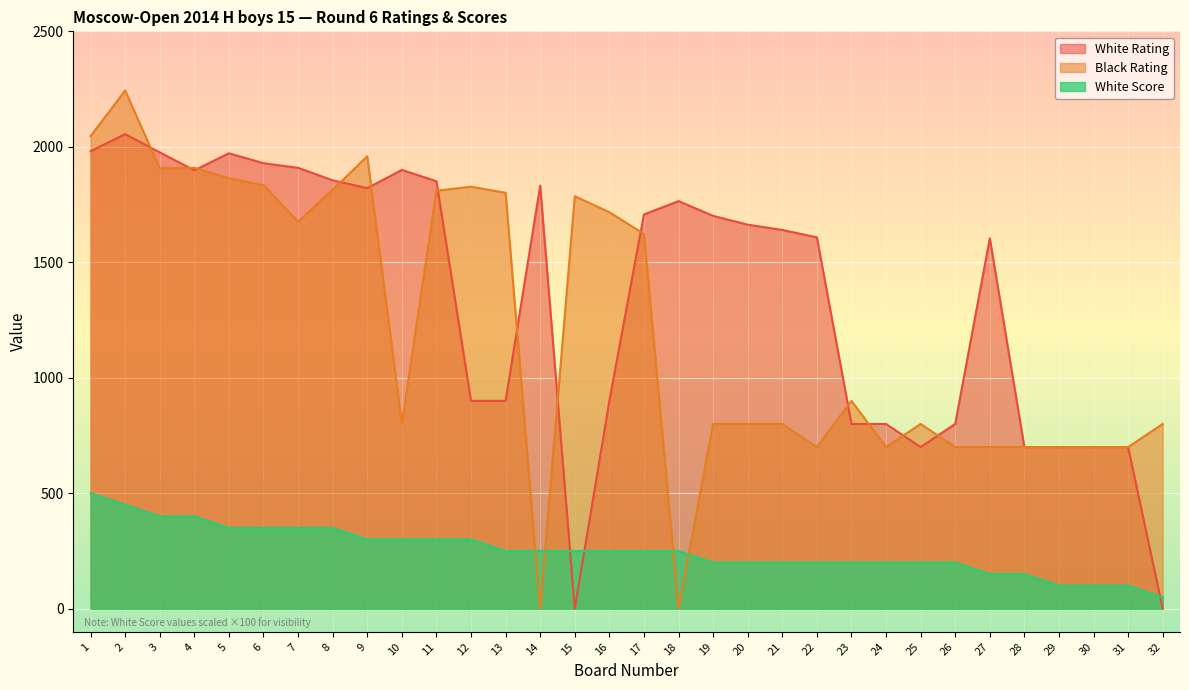

True or false: White Score has a value of 350 at 8.

True